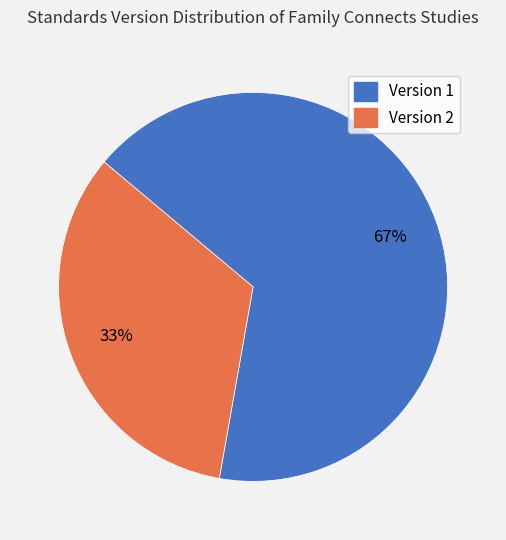

To the nearest percent, what is the average slice percentage?

50%